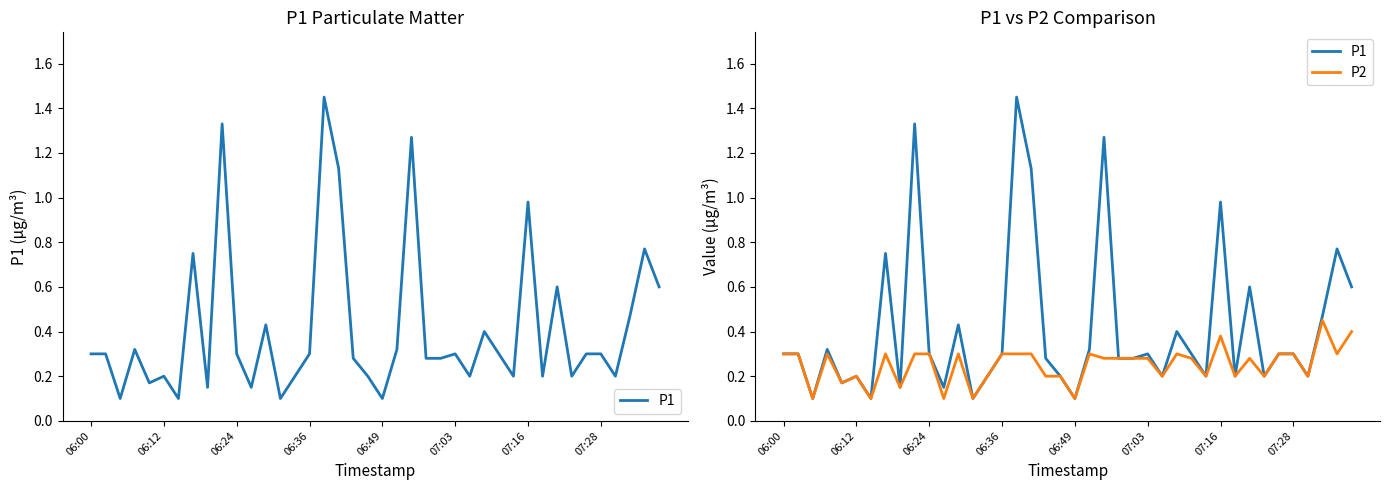

True or false: P1 and P2 cross at least once.

False